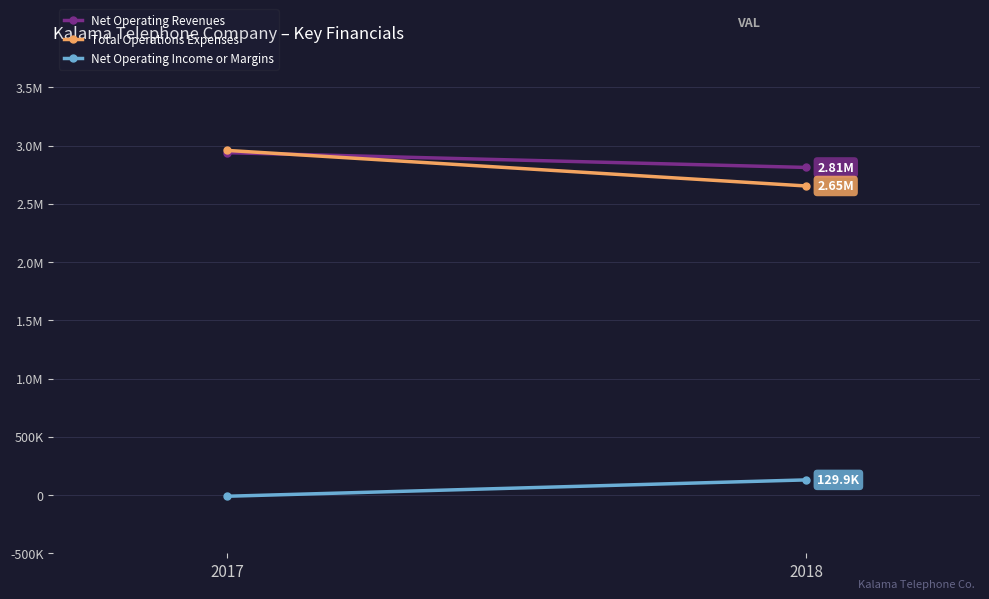

What is the total value across all series at 2017?

5886067